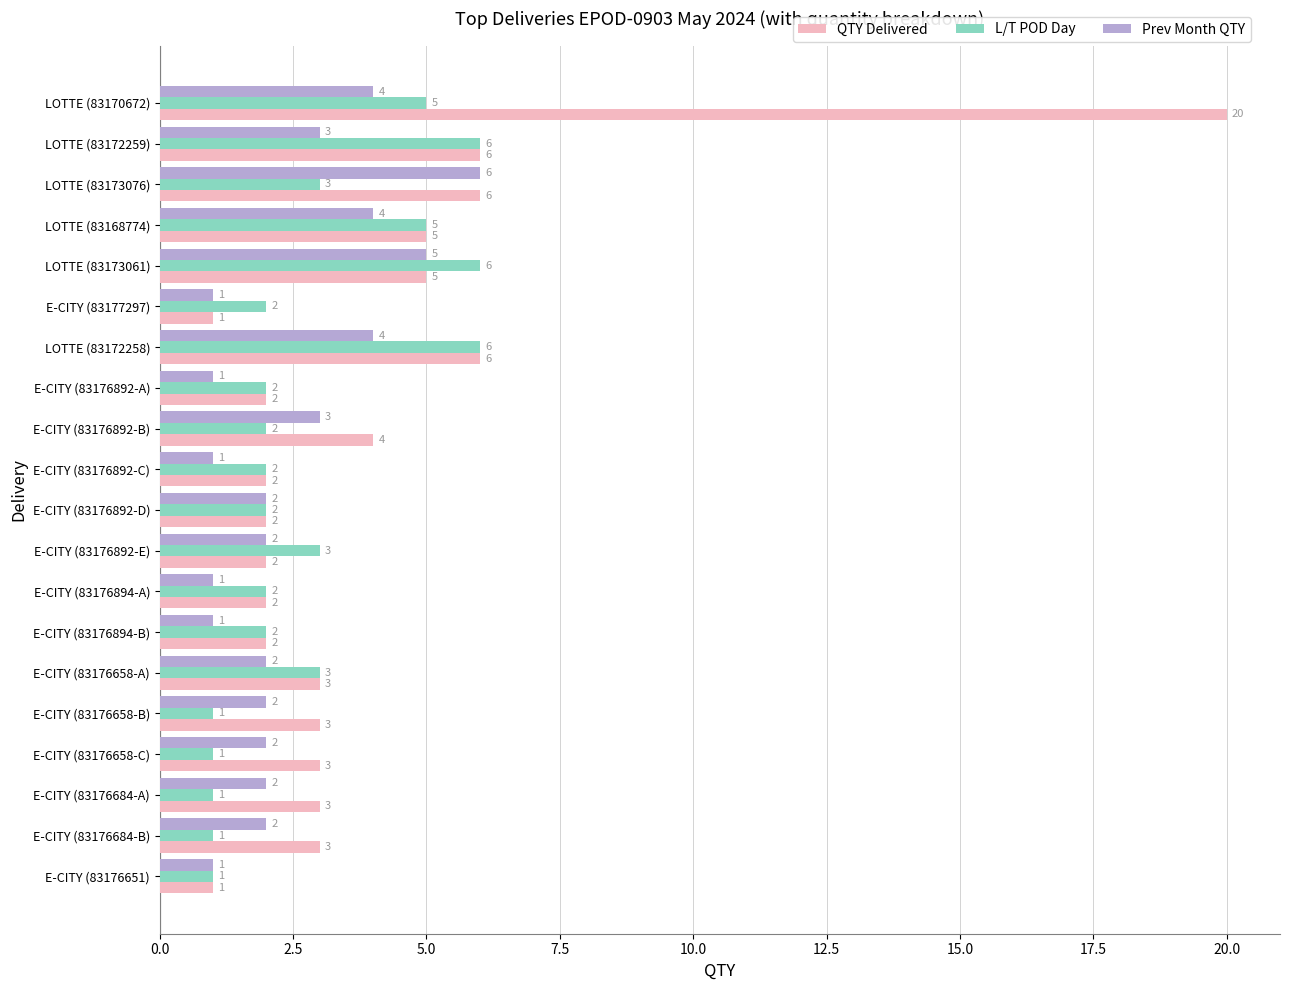

Which series has the largest range (max minus min)?

QTY Delivered